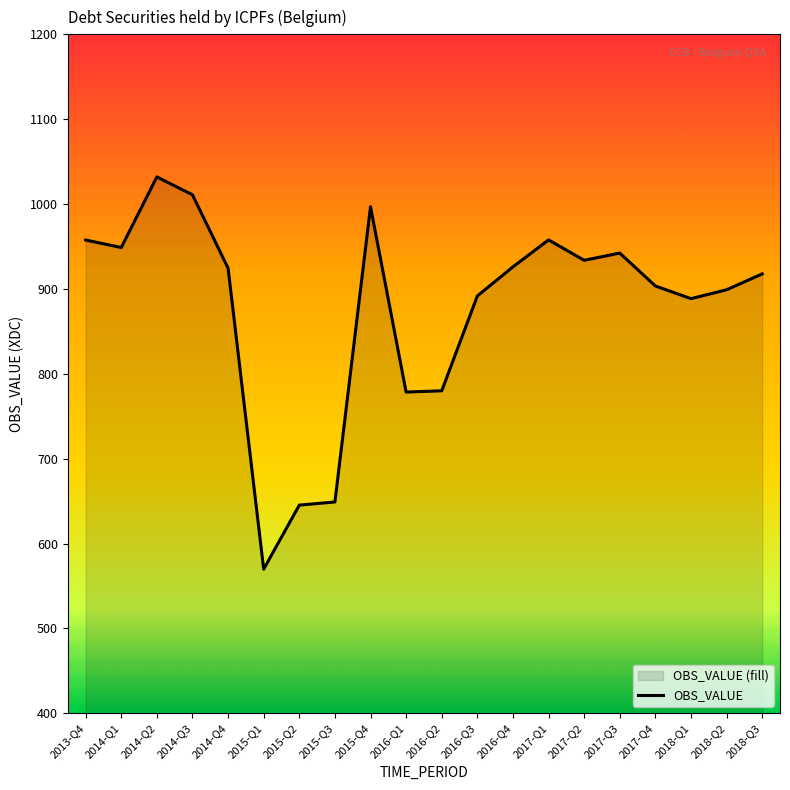

Read the value at 2018-Q3.

917.7